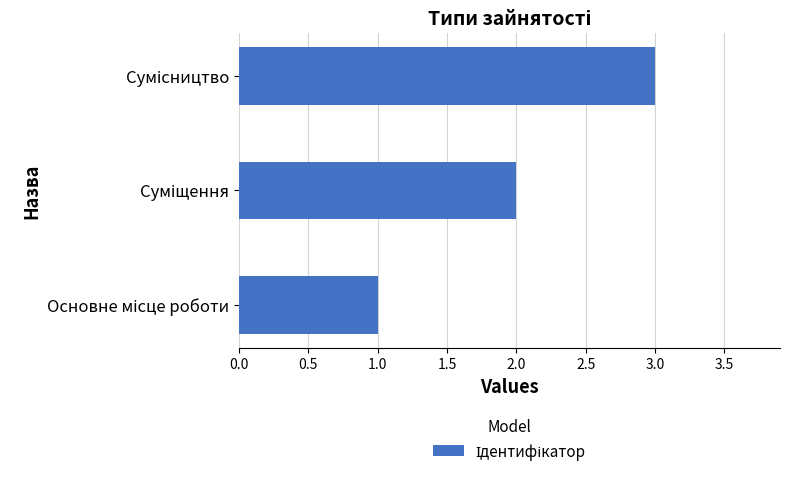

What is the greatest value displayed?

3